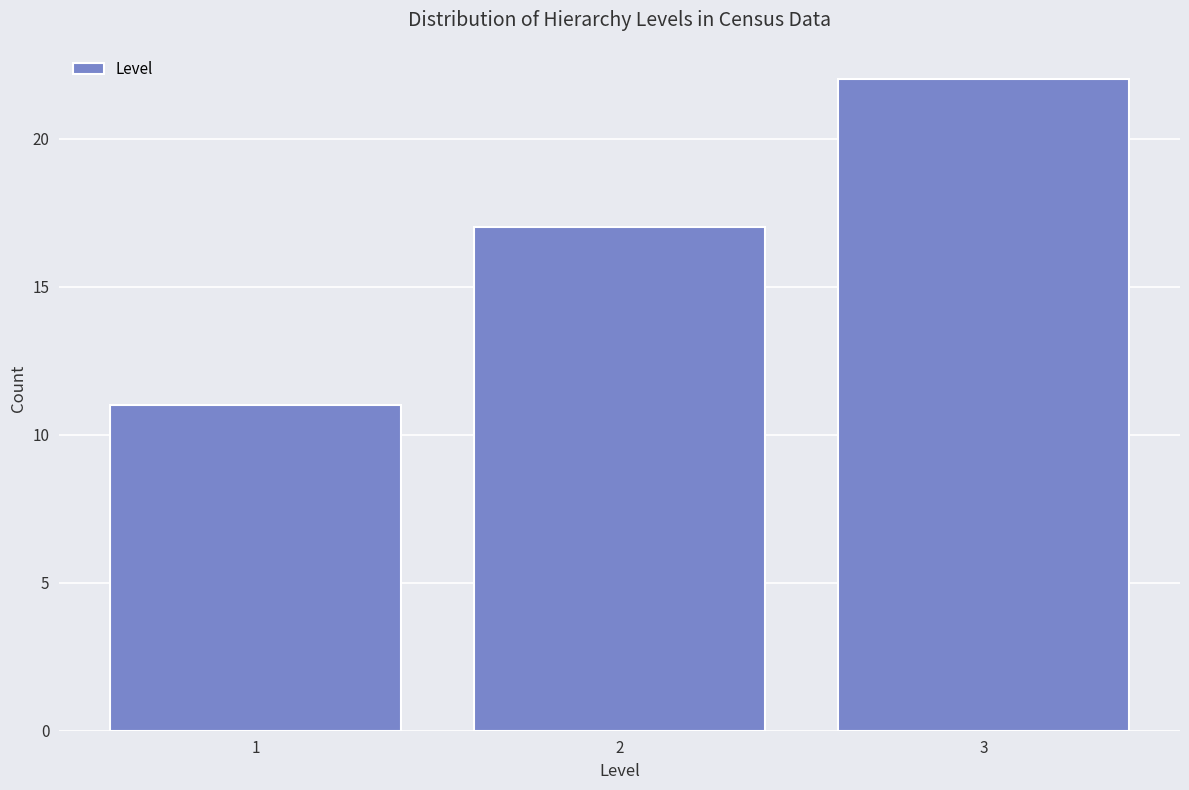

Reading left to right, what are all the values shown in this chart?

1=11	2=17	3=22